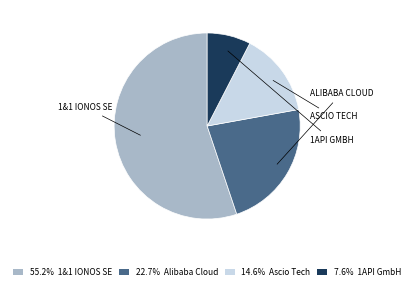

Rank the categories by value from lowest to highest.

1API GmbH, Ascio Technologies, Alibaba Cloud Computing (Beijing), 1&1 IONOS SE